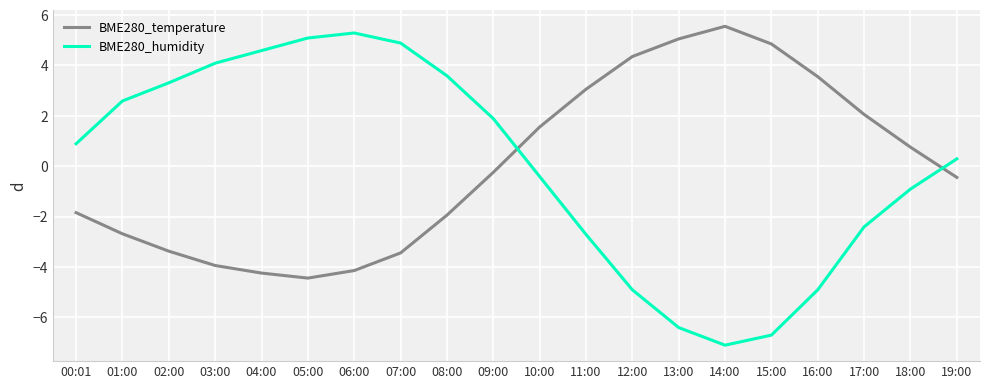

What is the difference between the highest and lowest values at 15:00?

11.6